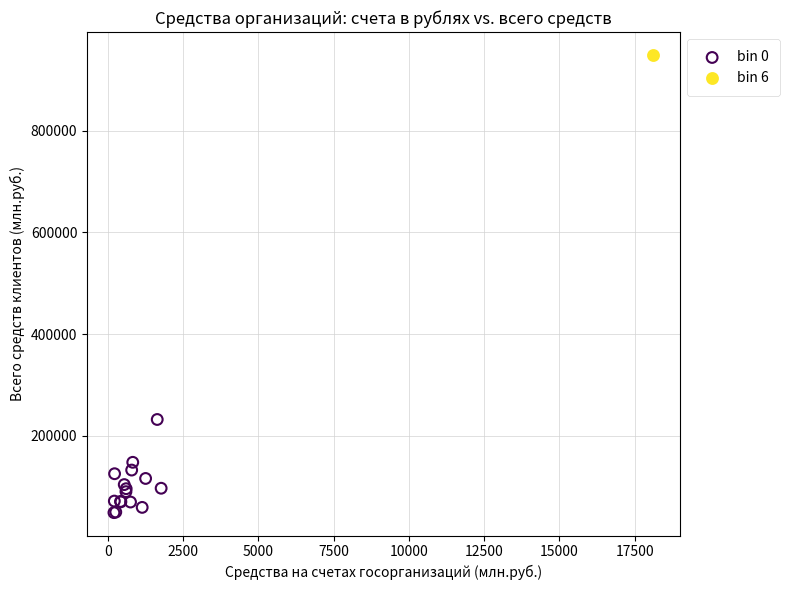

What are all the series names shown in the legend?

bin 0, bin 6